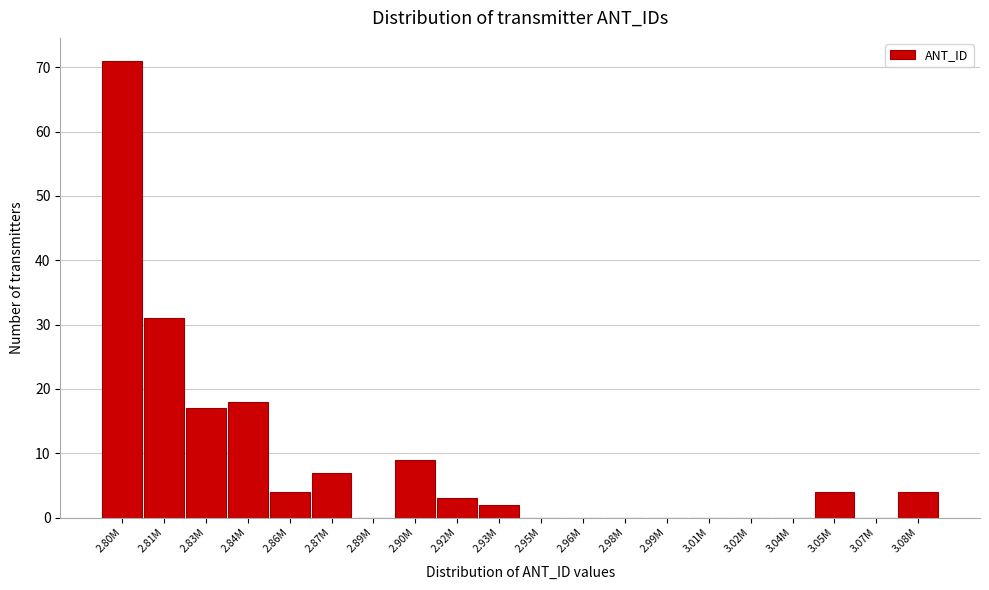

Reading left to right, extract all data points from this chart.

2.80M=71	2.81M=31	2.83M=17	2.84M=18	2.86M=4	2.87M=7	2.89M=0	2.90M=9	2.92M=3	2.93M=2	2.95M=0	2.96M=0	2.98M=0	2.99M=0	3.01M=0	3.02M=0	3.04M=0	3.05M=4	3.07M=0	3.08M=4